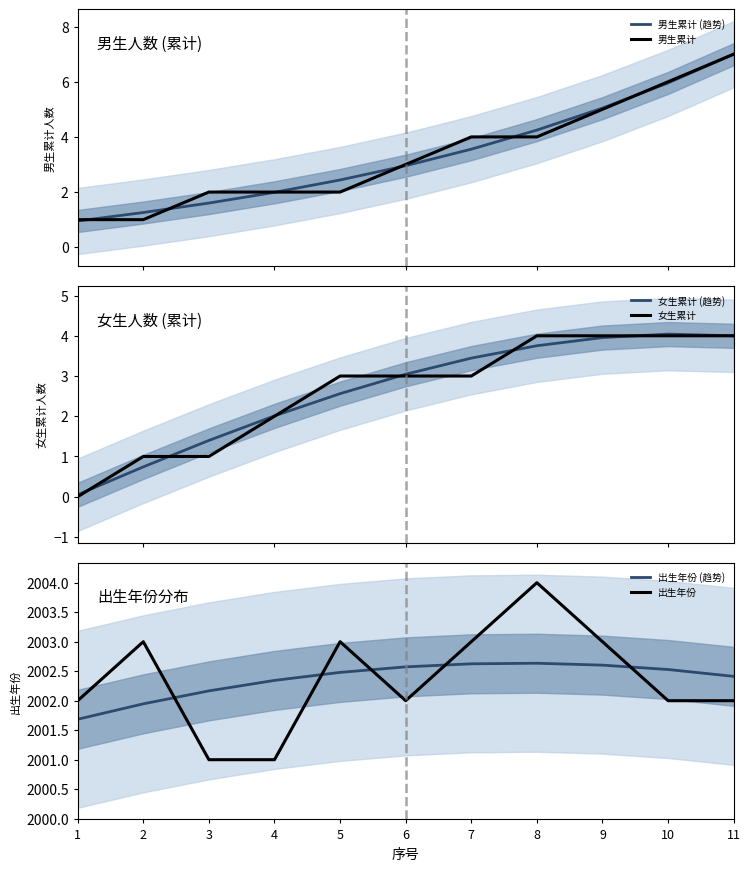

At which category does 出生年份 (趋势) reach its first local peak?

8